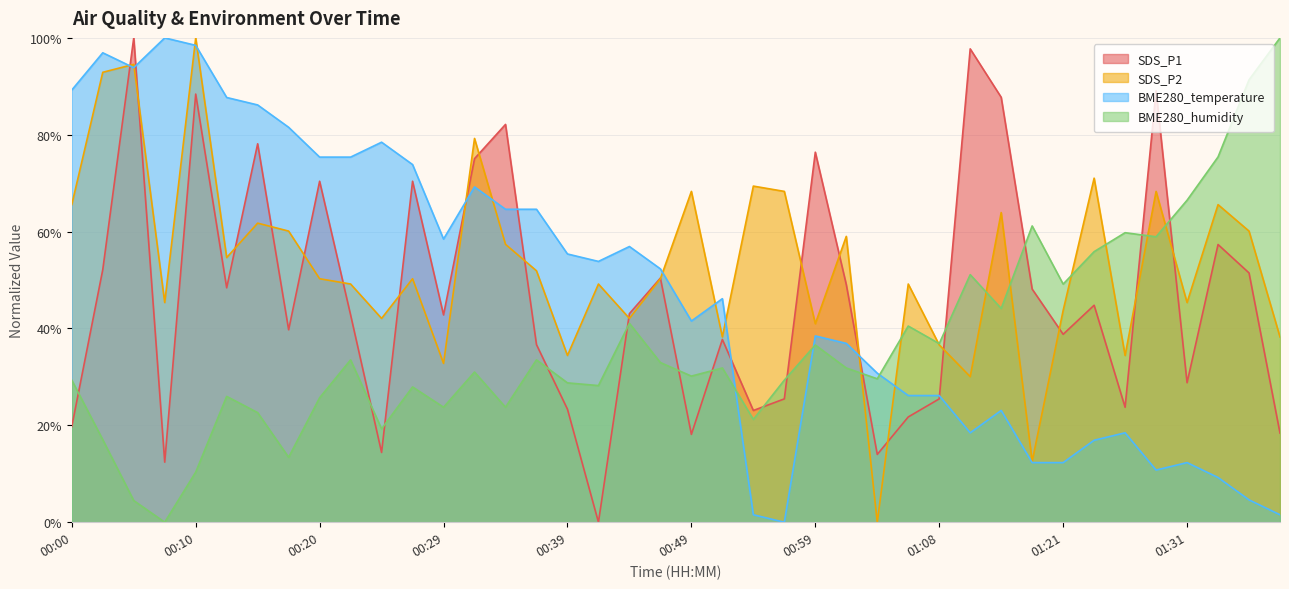

Where does the BME280_humidity series first go above 31?

00:22